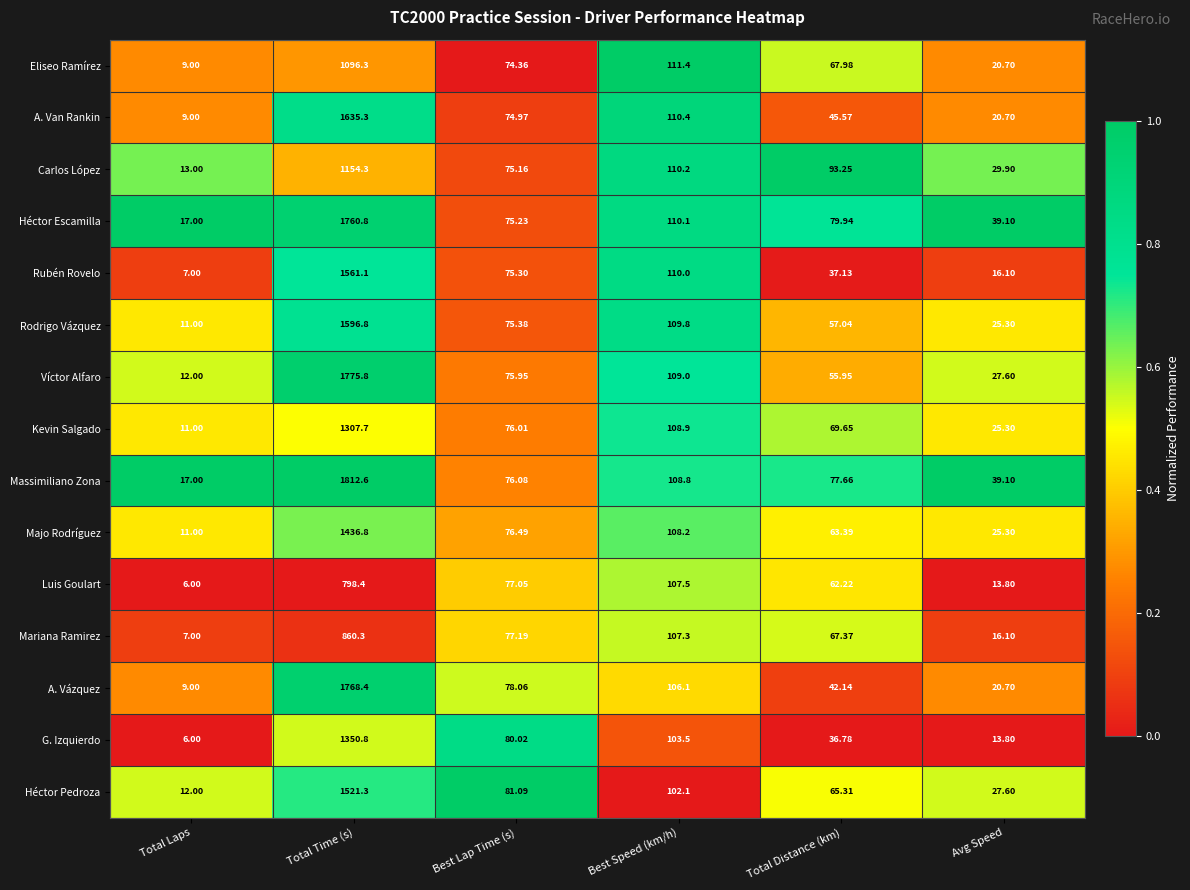

Which series has the widest spread of values?

Massimiliano Zona